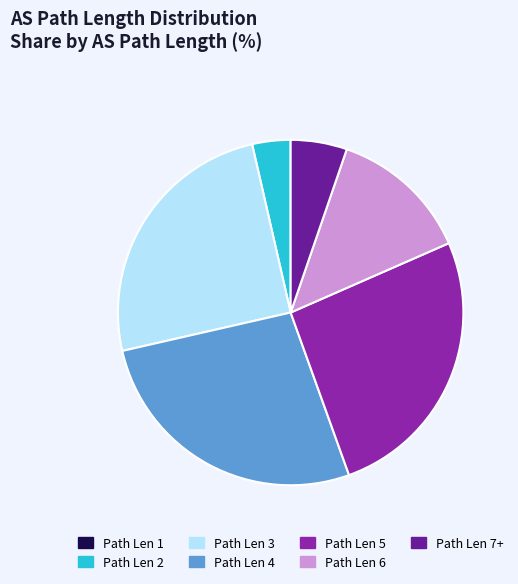

True or false: Path Len 5 accounts for 12% of the total.

False